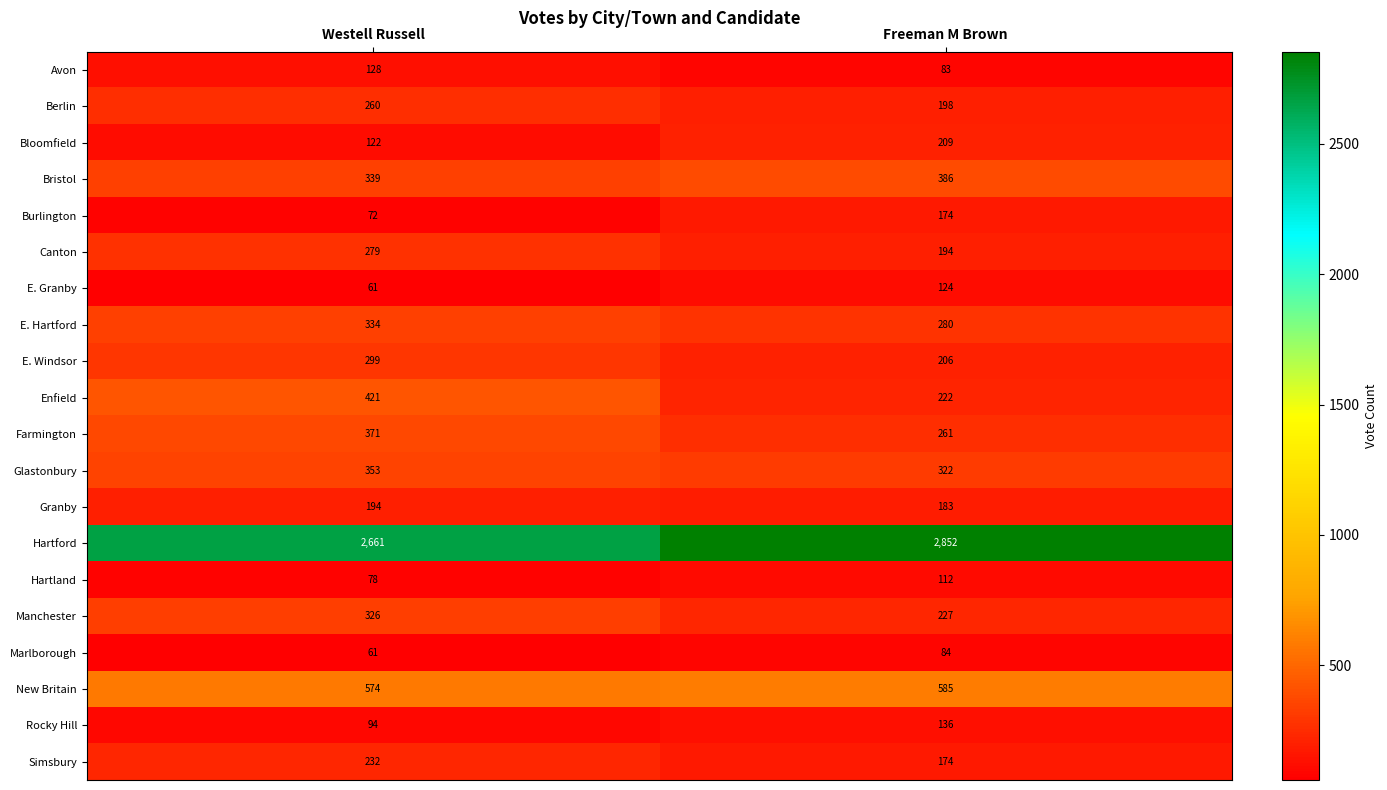

The Bloomfield series shows 350 at Freeman M Brown. True or false?

False